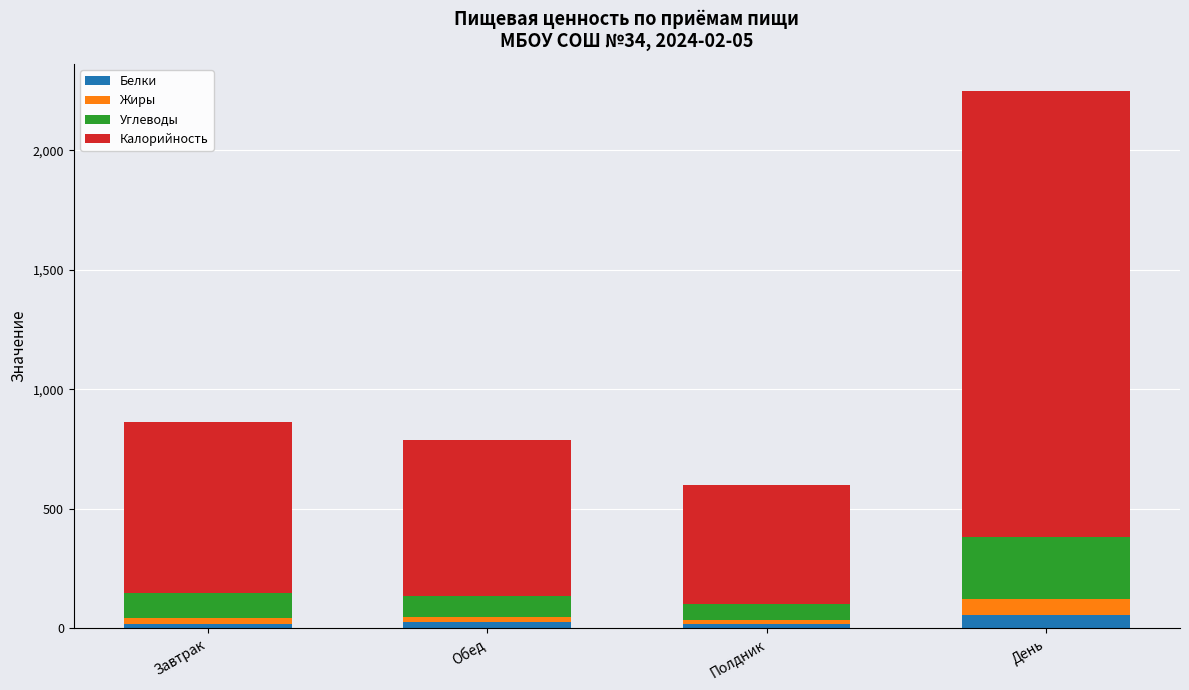

How many data points in Белки are above 23?

2